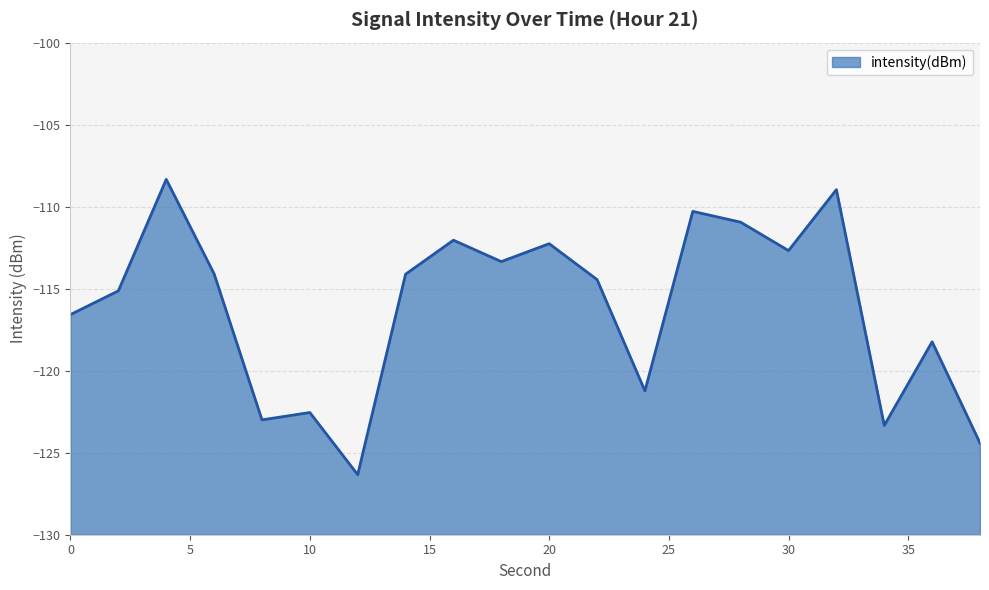

Reading left to right, extract all data points from this chart.

0=-116.6	2=-115.1	4=-108.3	6=-114.1	8=-123.0	10=-122.5	12=-126.3	14=-114.1	16=-112.0	18=-113.3	20=-112.3	22=-114.4	24=-121.2	26=-110.3	28=-110.9	30=-112.7	32=-109.0	34=-123.3	36=-118.2	38=-124.4